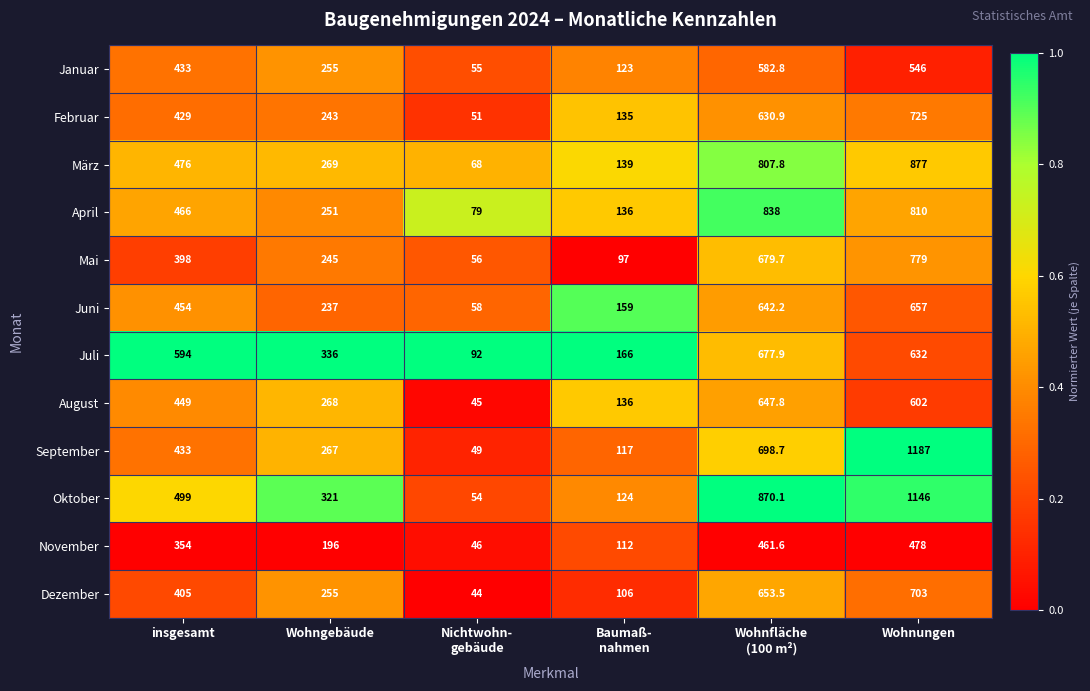

What value does the Mai series have at insgesamt?

398.0